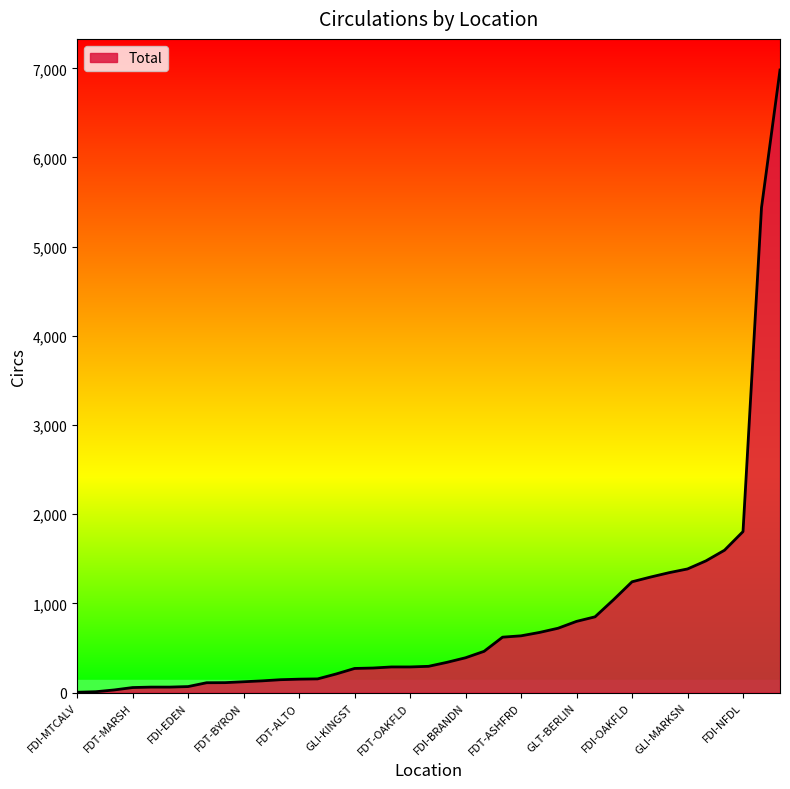

Does the chart display data point markers on the line(s)?

No